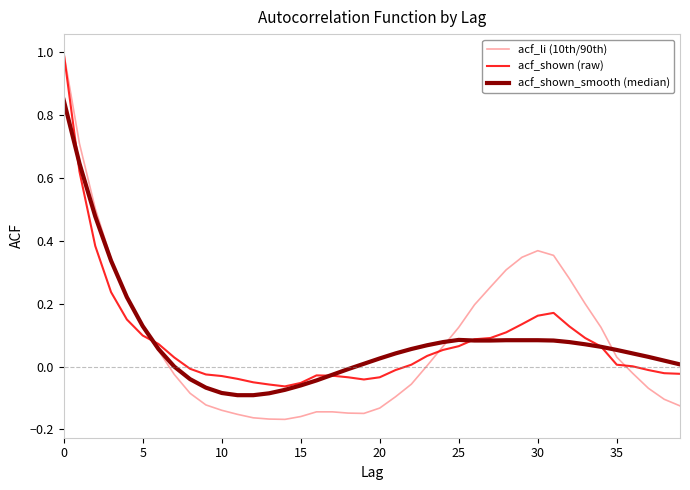

What is the greatest value displayed?

1.0